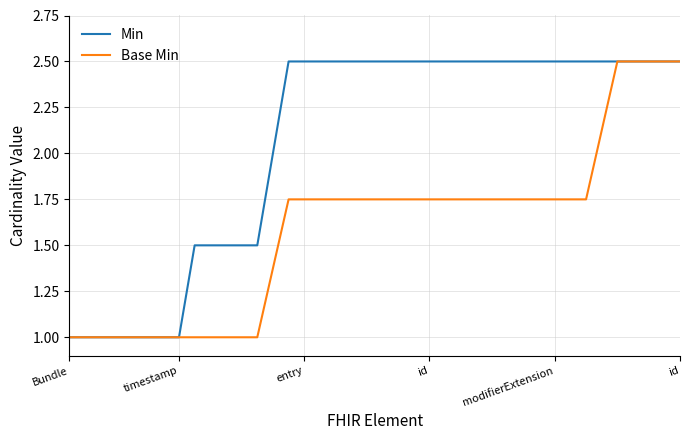

Which series has the largest total across all categories?

Min